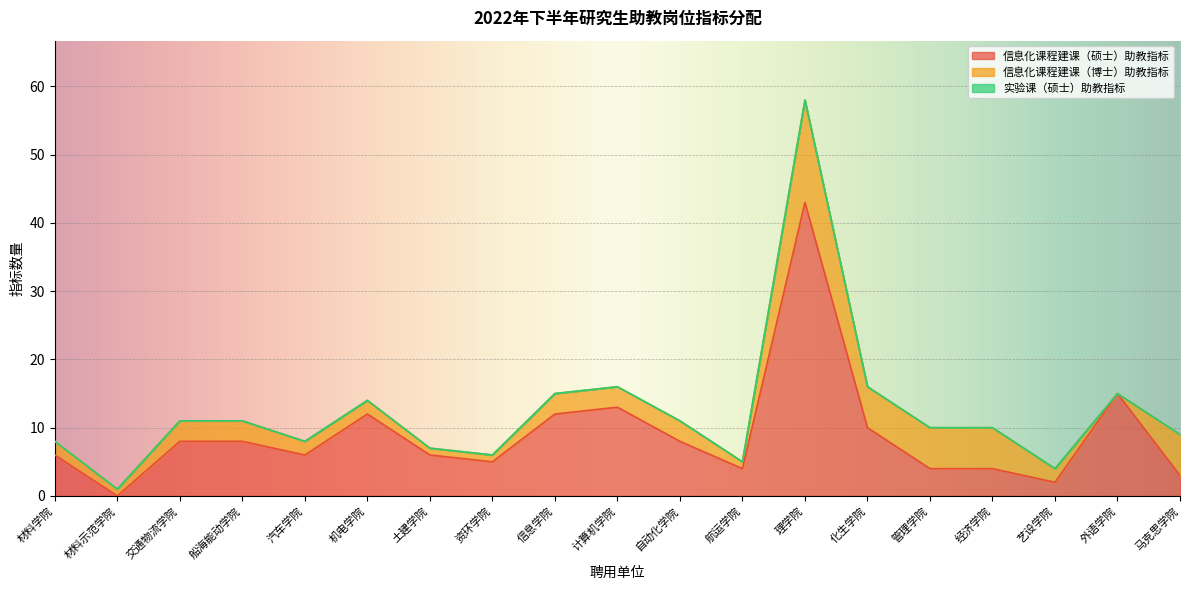

Which category has the lowest value in the 信息化课程建课（硕士）助教指标 series?

材料示范学院